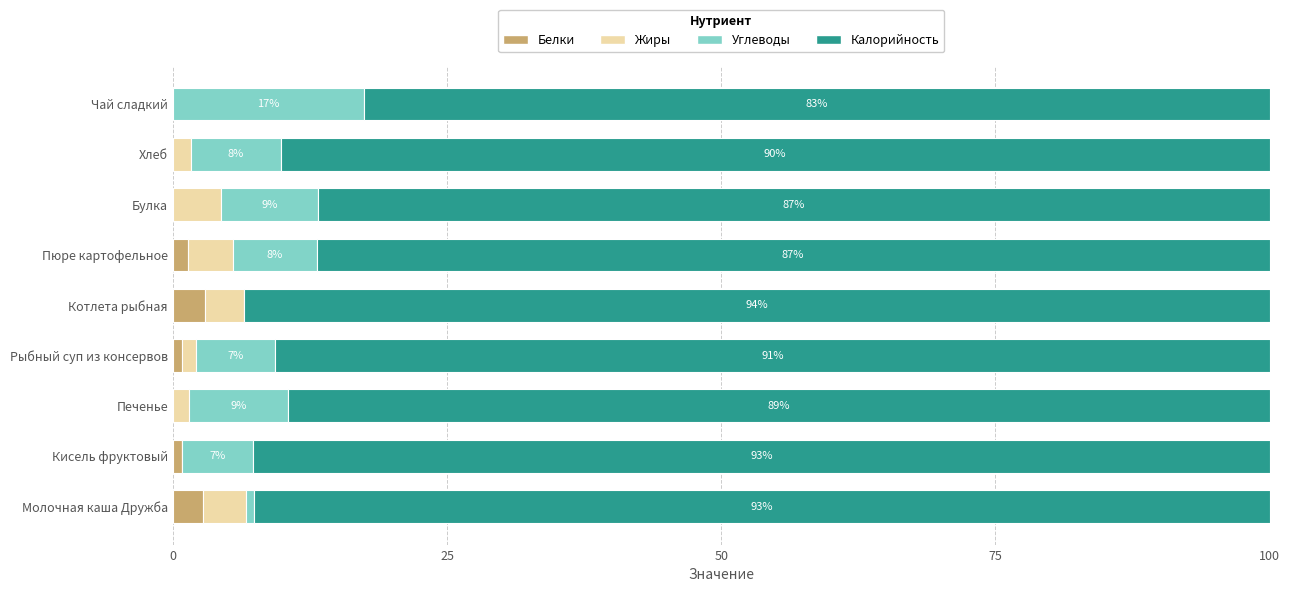

What is the maximum value for Белки?

2.9